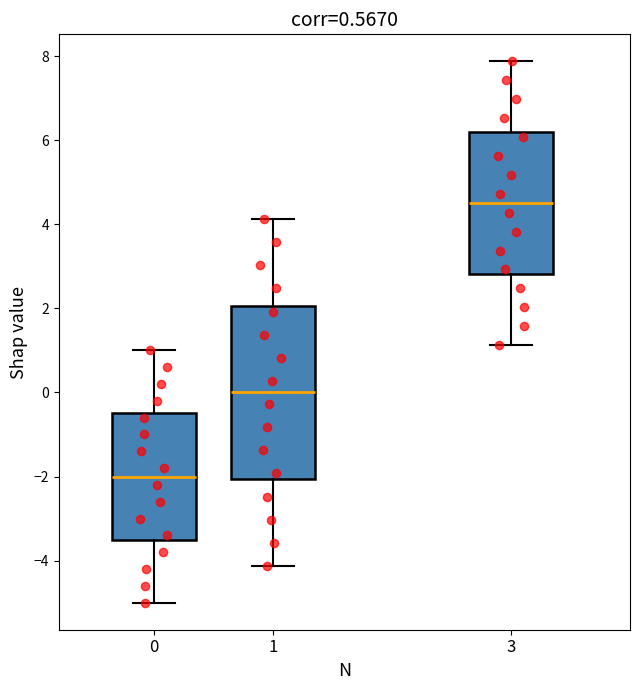

Where does the lower whisker of the box at x = 3 end on the y-axis? The values are not printed on the chart, so give them approximately, as read against the axis.

1.2